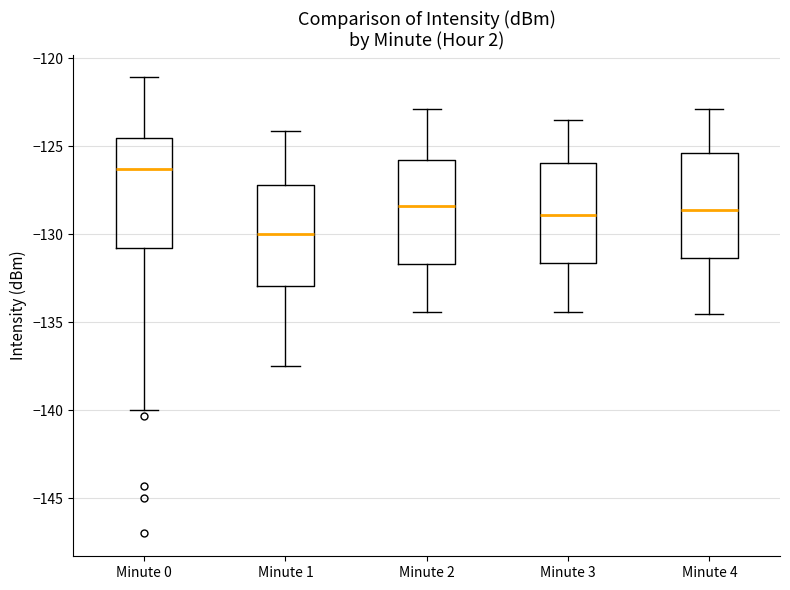

Reading left to right, read every box against the y-axis: the position of its median line, the range the box covers, and the ends of its whiskers. The values are not printed on the chart, so give them approximately, as read against the axis.

Minute 0: median -126.5, box -131.0 to -124.5, whiskers -140.0 to -121.0
Minute 1: median -130.0, box -133.0 to -127.0, whiskers -137.5 to -124.0
Minute 2: median -128.5, box -131.5 to -126.0, whiskers -134.5 to -123.0
Minute 3: median -129.0, box -131.5 to -126.0, whiskers -134.5 to -123.5
Minute 4: median -128.5, box -131.5 to -125.5, whiskers -134.5 to -123.0